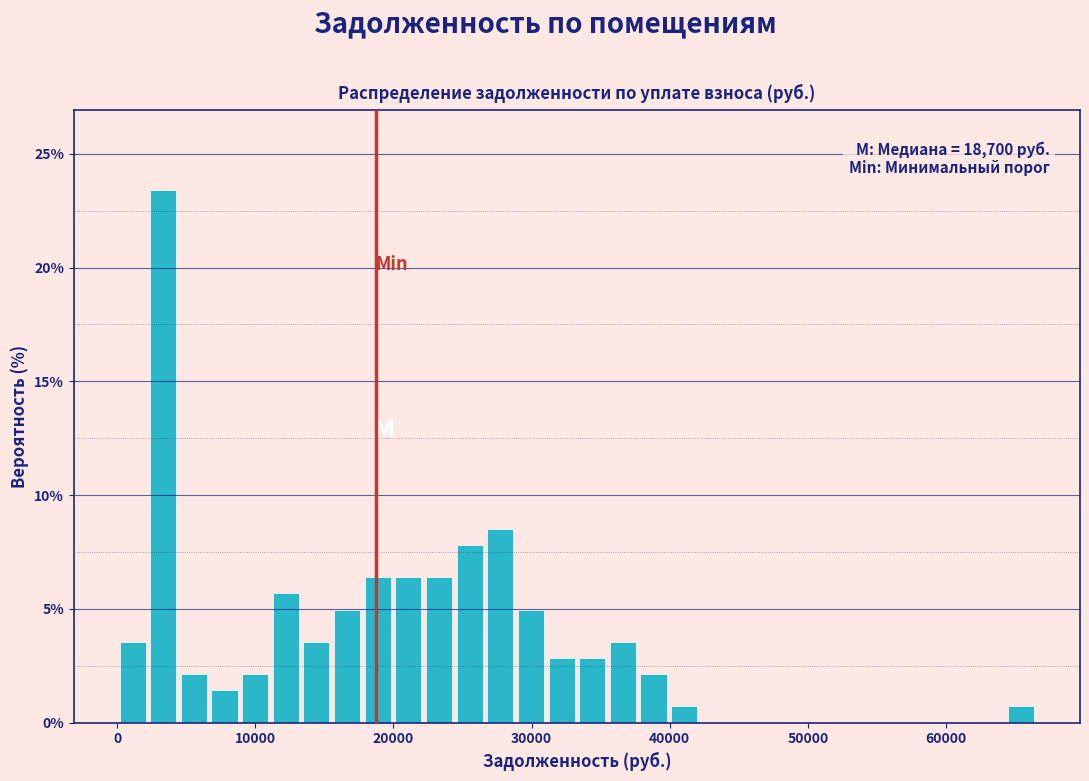

Read against the x-axis, roughly where is the centre of the tallest bar?

3000